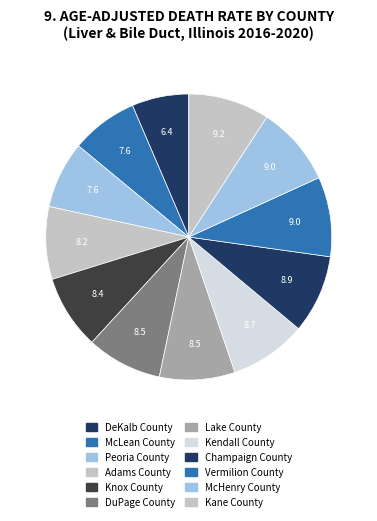

True or false: McHenry County accounts for 2% of the total.

False